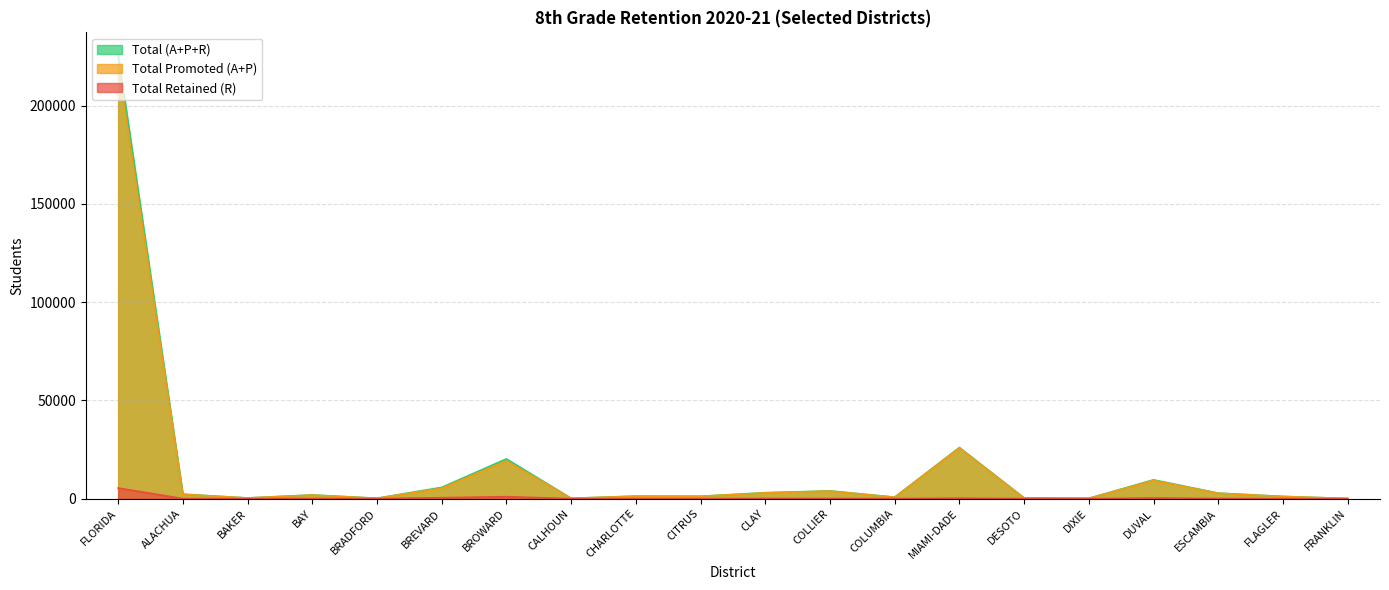

What is the spread (max minus min) of values at FRANKLIN?

81